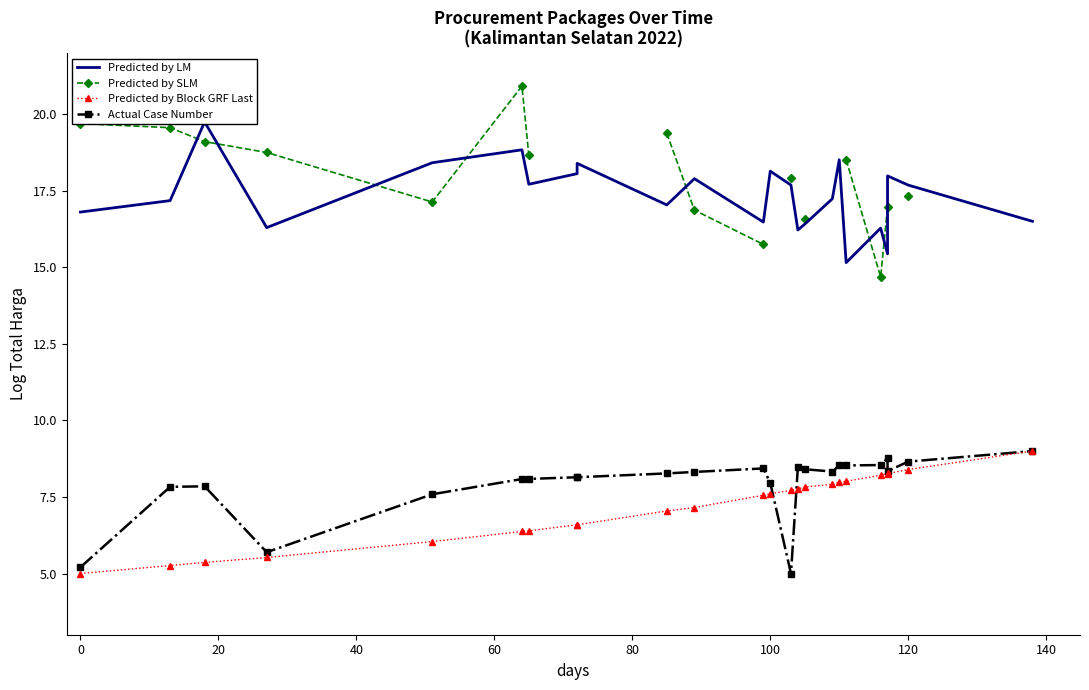

True or false: Predicted by SLM and Predicted by Block GRF Last cross at least once.

False